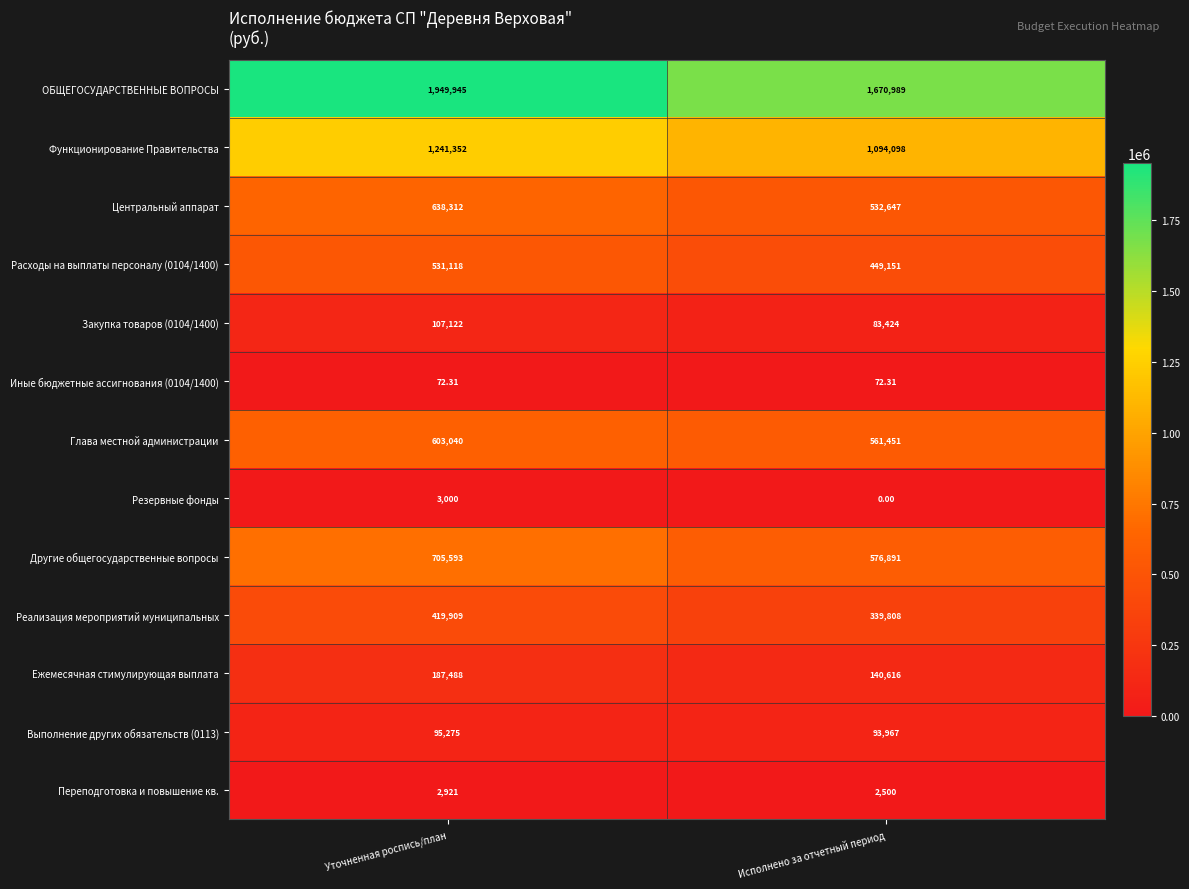

Which series has the largest range (max minus min)?

ОБЩЕГОСУДАРСТВЕННЫЕ ВОПРОСЫ